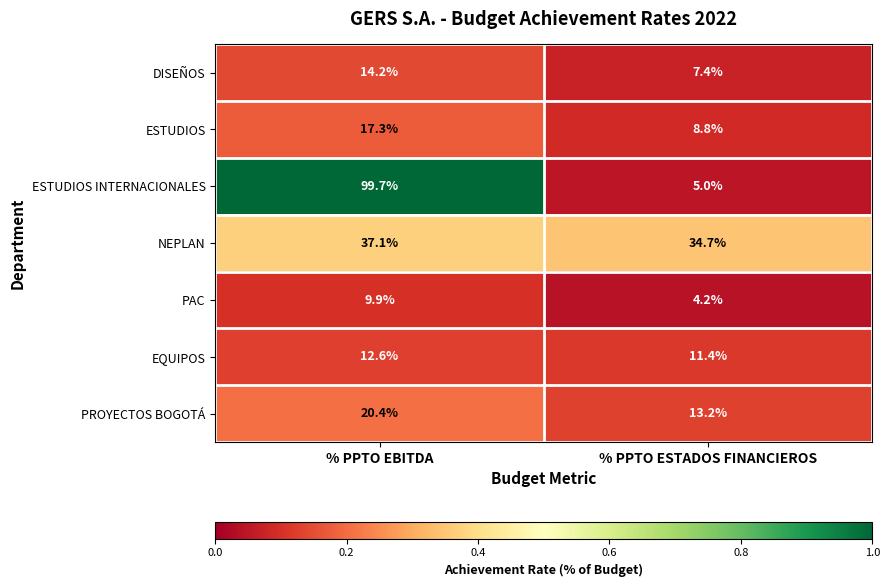

Which series changed the most between % PPTO EBITDA and % PPTO ESTADOS FINANCIEROS?

ESTUDIOS INTERNACIONALES